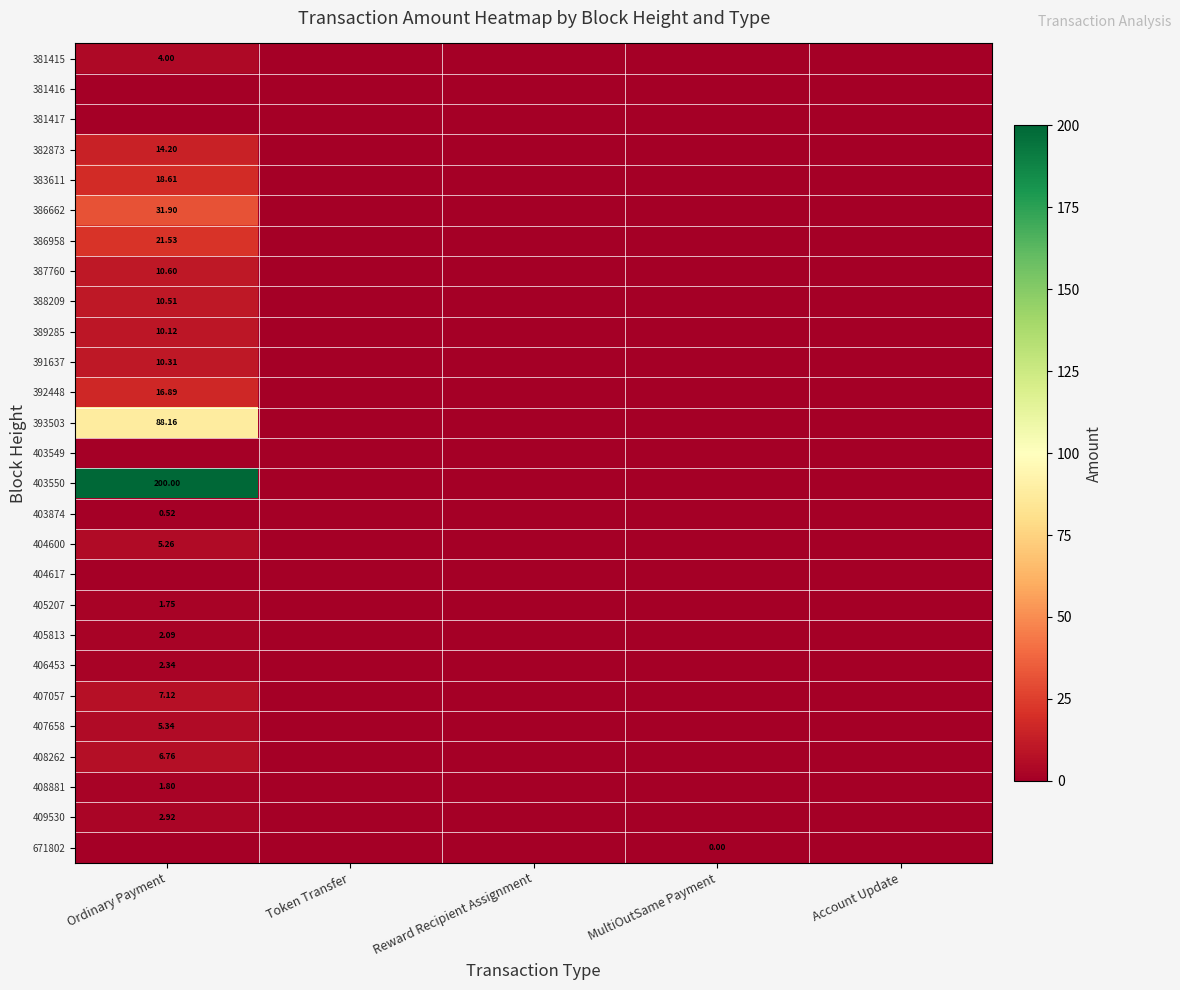

Which series has the largest range (max minus min)?

403550